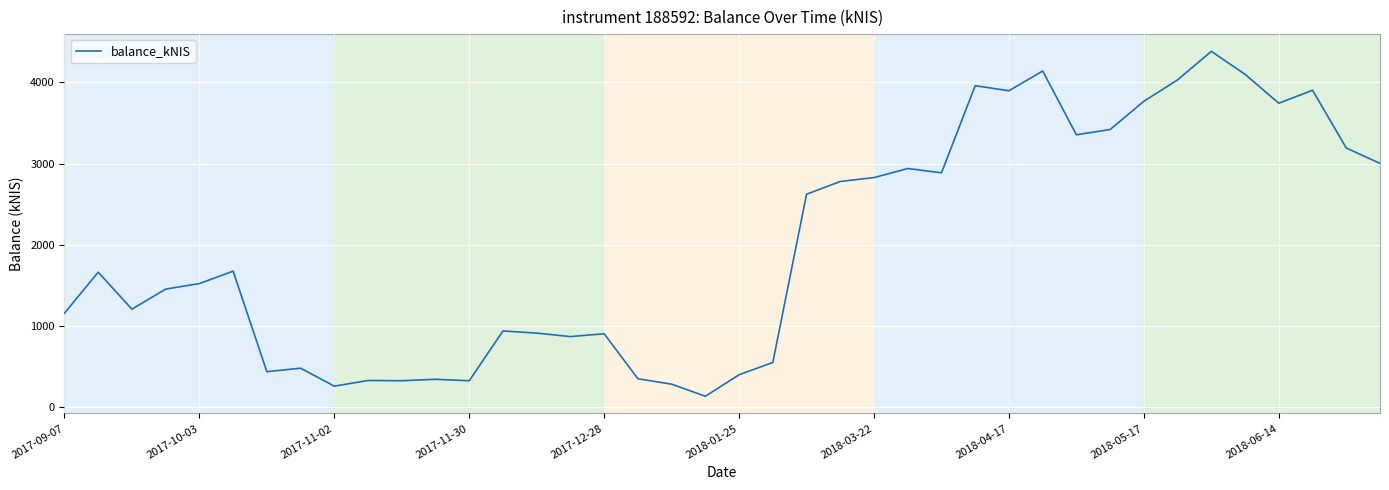

What is the difference between the maximum and minimum values?

4243.4